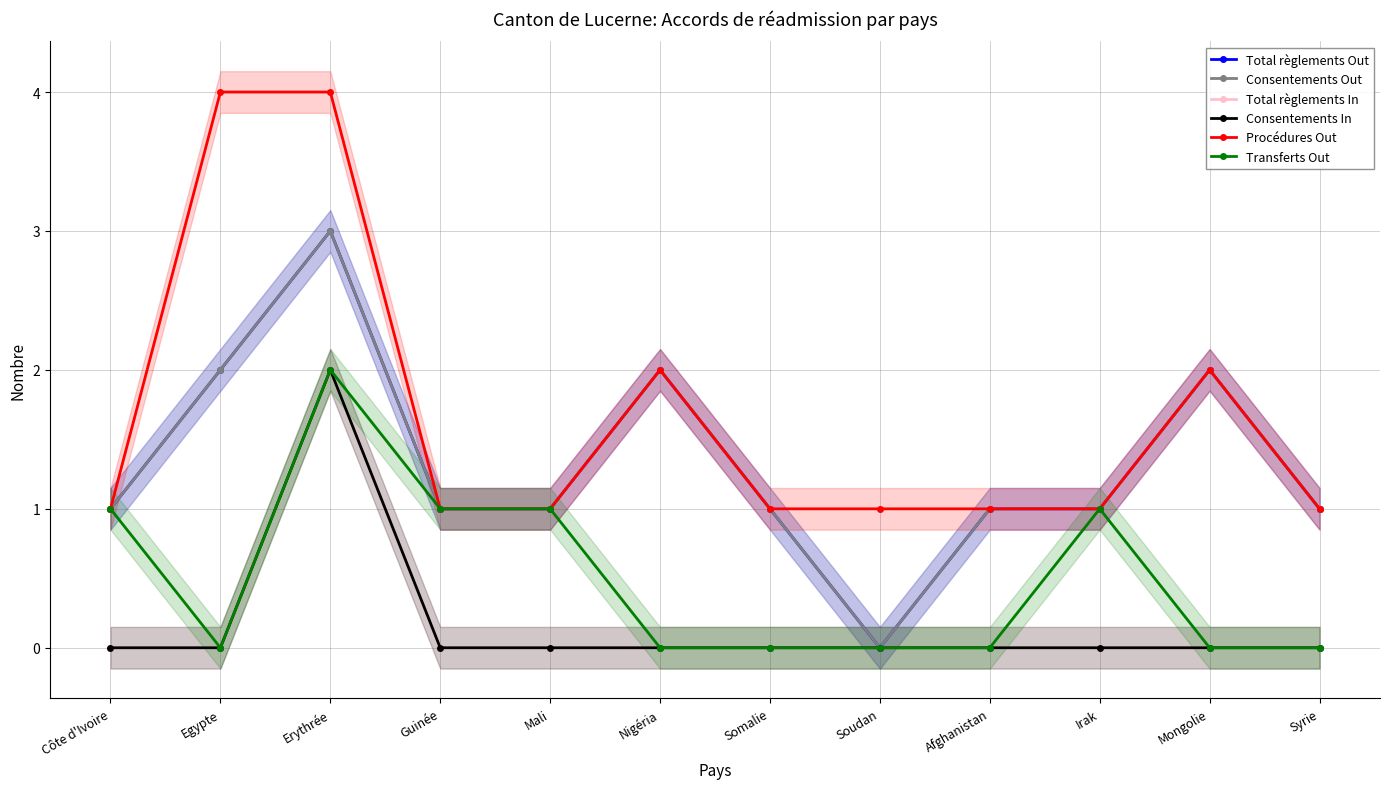

True or false: Total règlements In and Total règlements Out intersect in this chart.

False